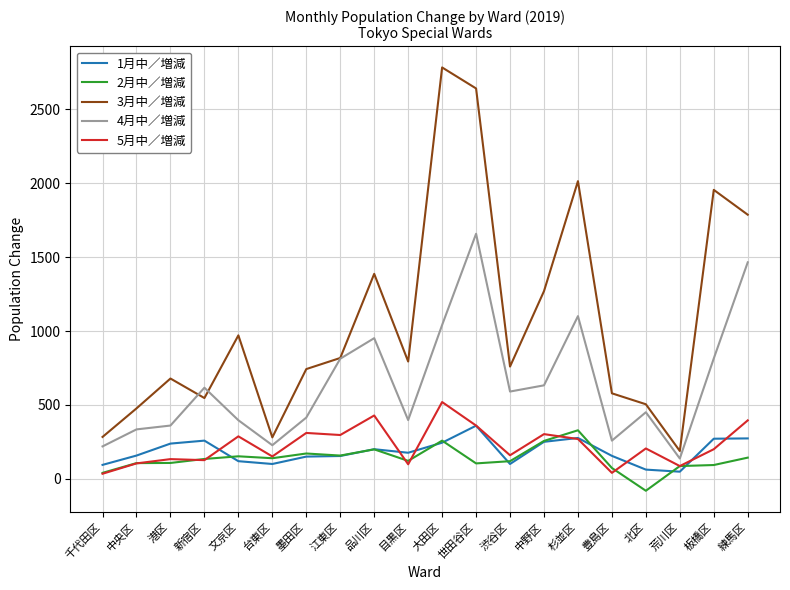

True or false: 1月中／増減 has more than 2 points higher than both neighbors.

True